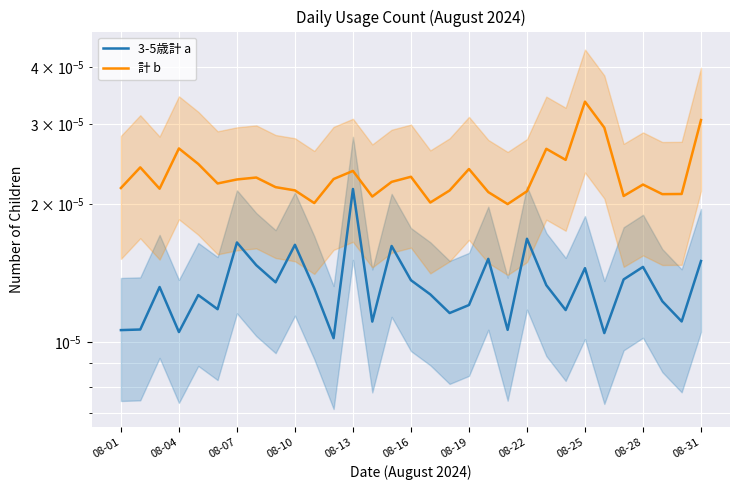

True or false: 計 b has more than 1 points higher than both neighbors.

True